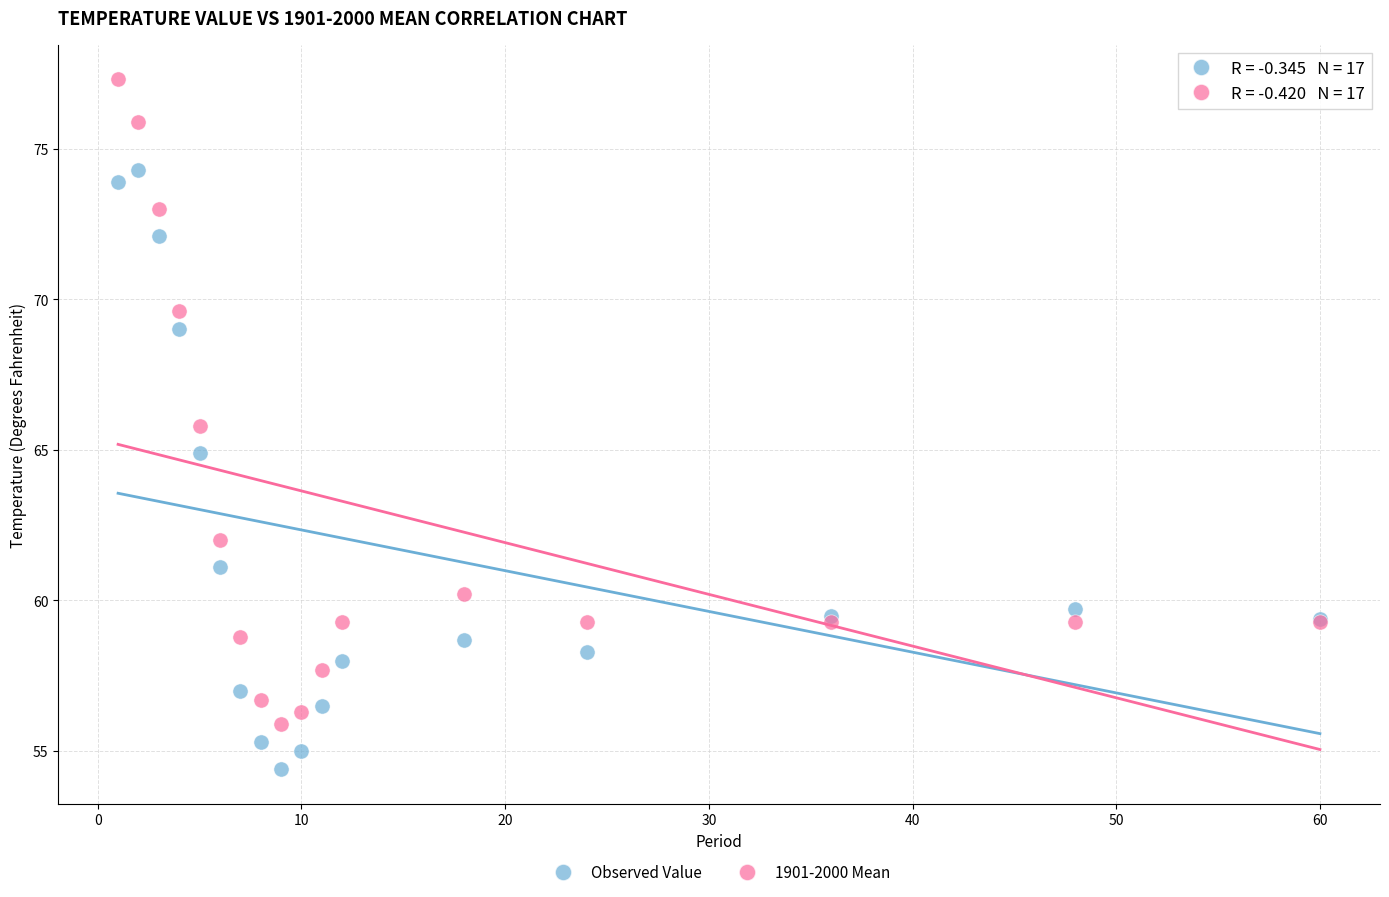

In the Observed Value series, what Y value is closest to 64?

64.9